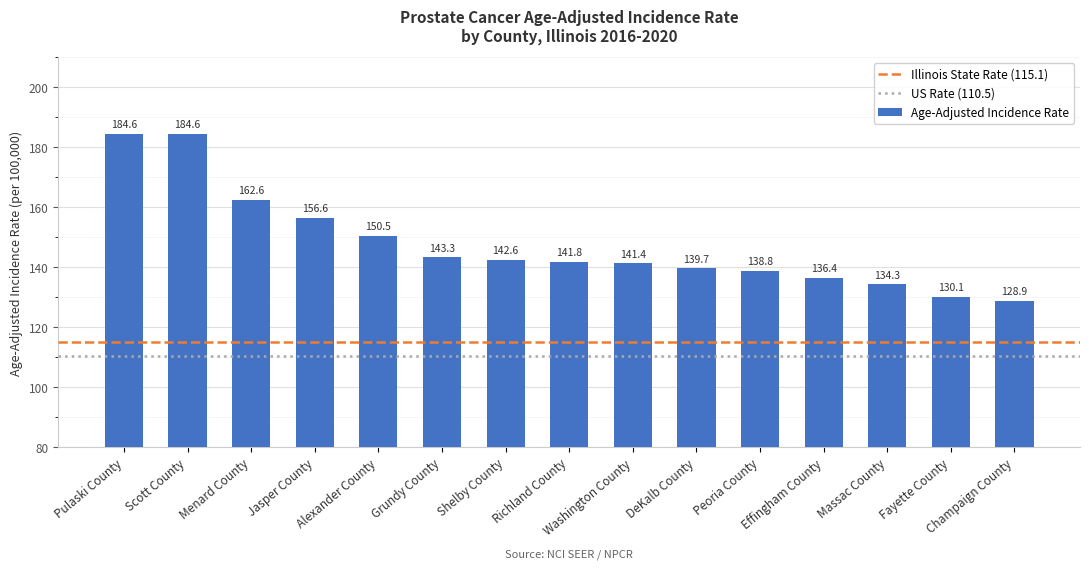

Reading left to right, extract all data points from this chart.

184.6	184.6	162.6	156.6	150.5	143.3	142.6	141.8	141.4	139.7	138.8	136.4	134.3	130.1	128.9